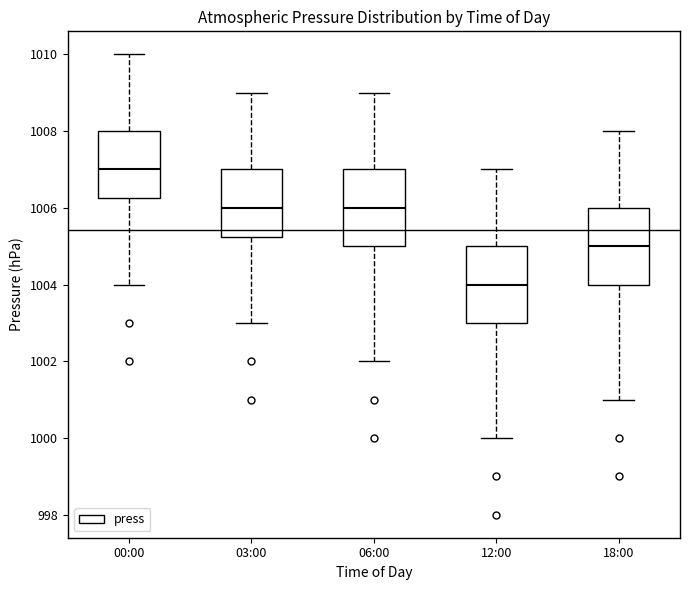

Reading left to right, read every box against the y-axis: the position of its median line, the range the box covers, and the ends of its whiskers. The values are not printed on the chart, so give them approximately, as read against the axis.

00:00: median 1007.0, box 1006.2 to 1008.0, whiskers 1004.0 to 1010.0
03:00: median 1006.0, box 1005.2 to 1007.0, whiskers 1003.0 to 1009.0
06:00: median 1006.0, box 1005.0 to 1007.0, whiskers 1002.0 to 1009.0
12:00: median 1004.0, box 1003.0 to 1005.0, whiskers 1000.0 to 1007.0
18:00: median 1005.0, box 1004.0 to 1006.0, whiskers 1001.0 to 1008.0